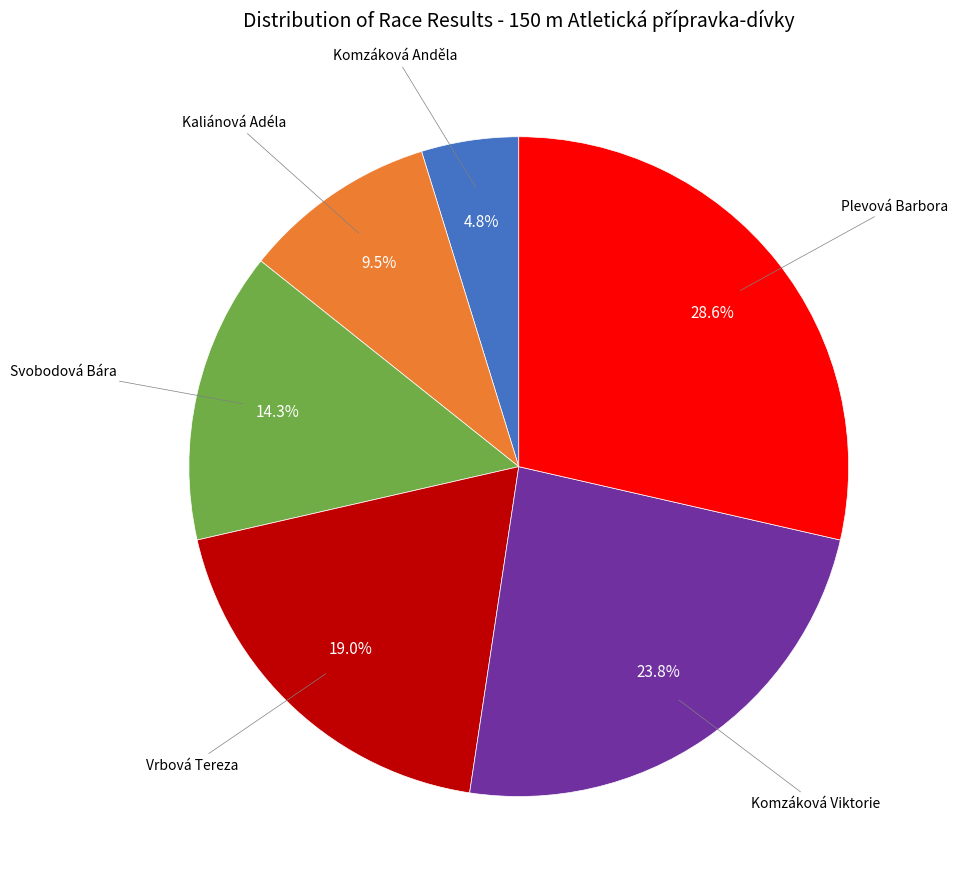

Does any single category account for the majority?

No